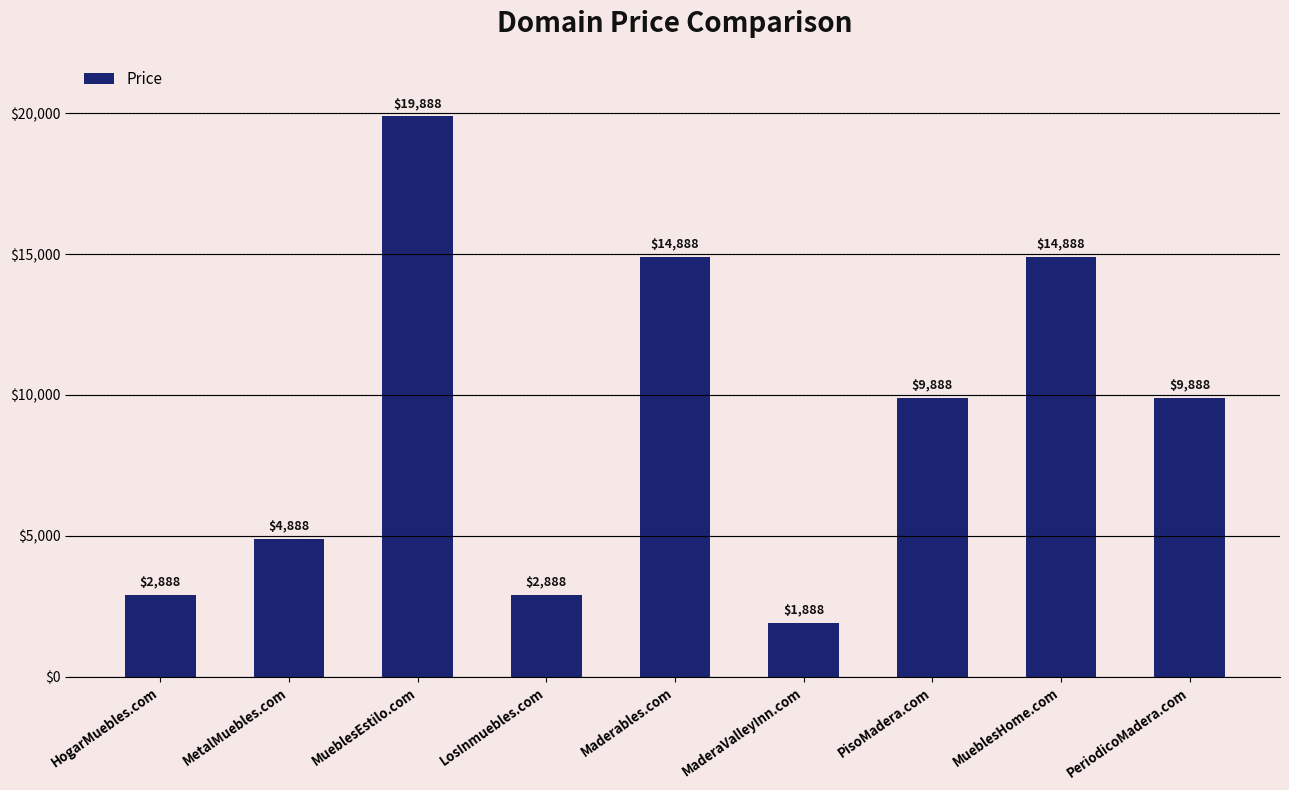

What is the greatest value displayed?

19888